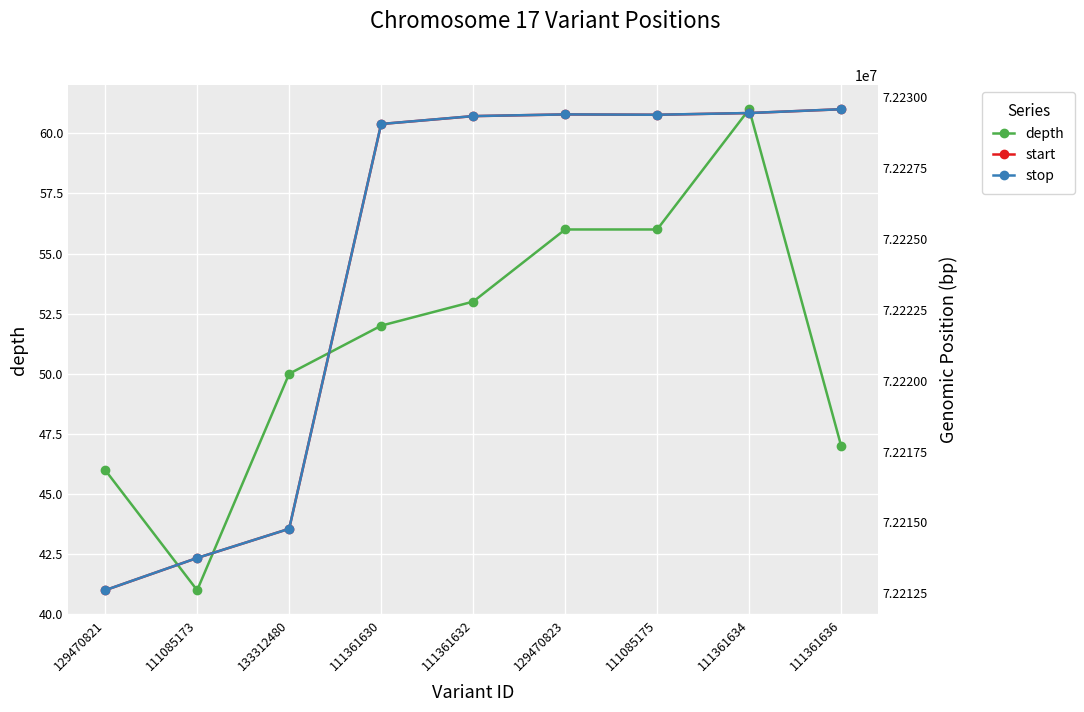

The depth series shows 56 at 111085175. True or false?

True